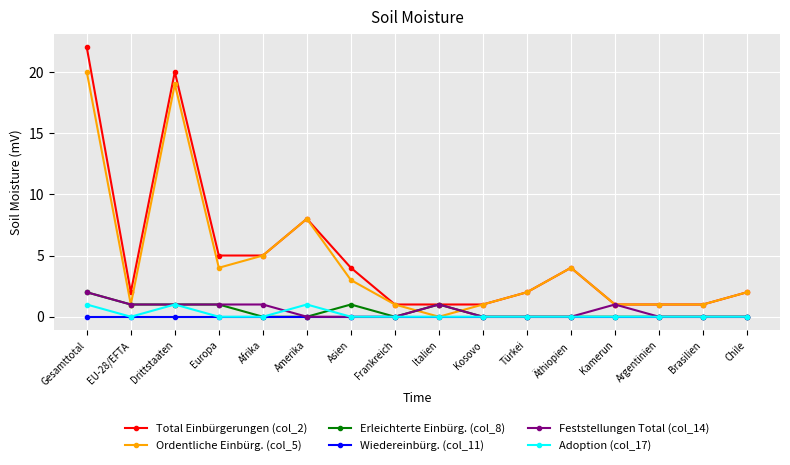

Is the value of Erleichterte Einbürg. (col_8) at Asien greater than the value of Wiedereinbürg. (col_11) at Argentinien?

Yes